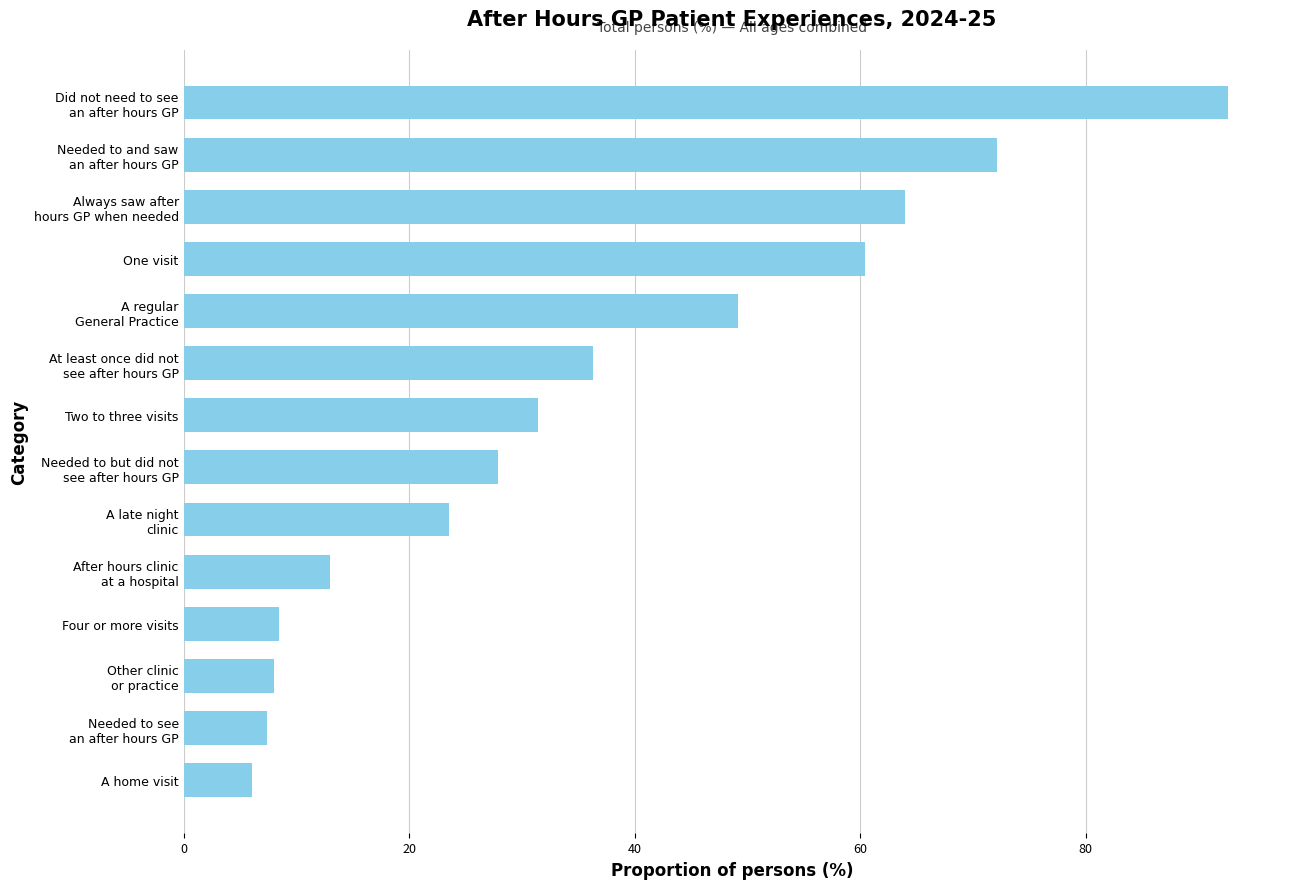

The value at Two to three visits is 49.1. True or false?

False